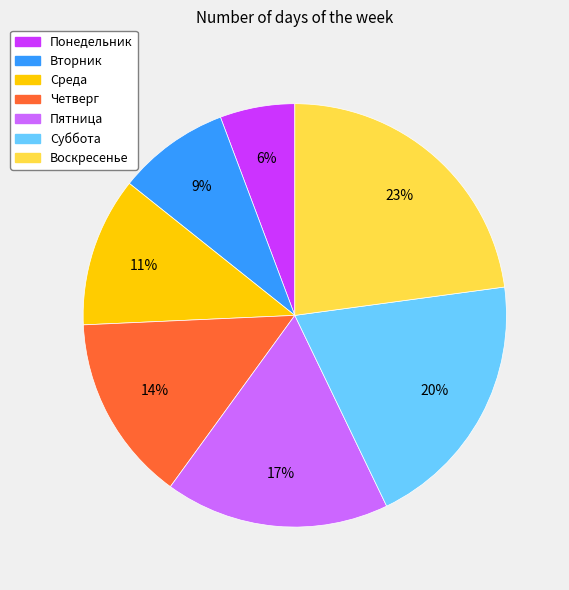

Rank the categories by value from highest to lowest.

Воскресенье, Суббота, Пятница, Четверг, Среда, Вторник, Понедельник